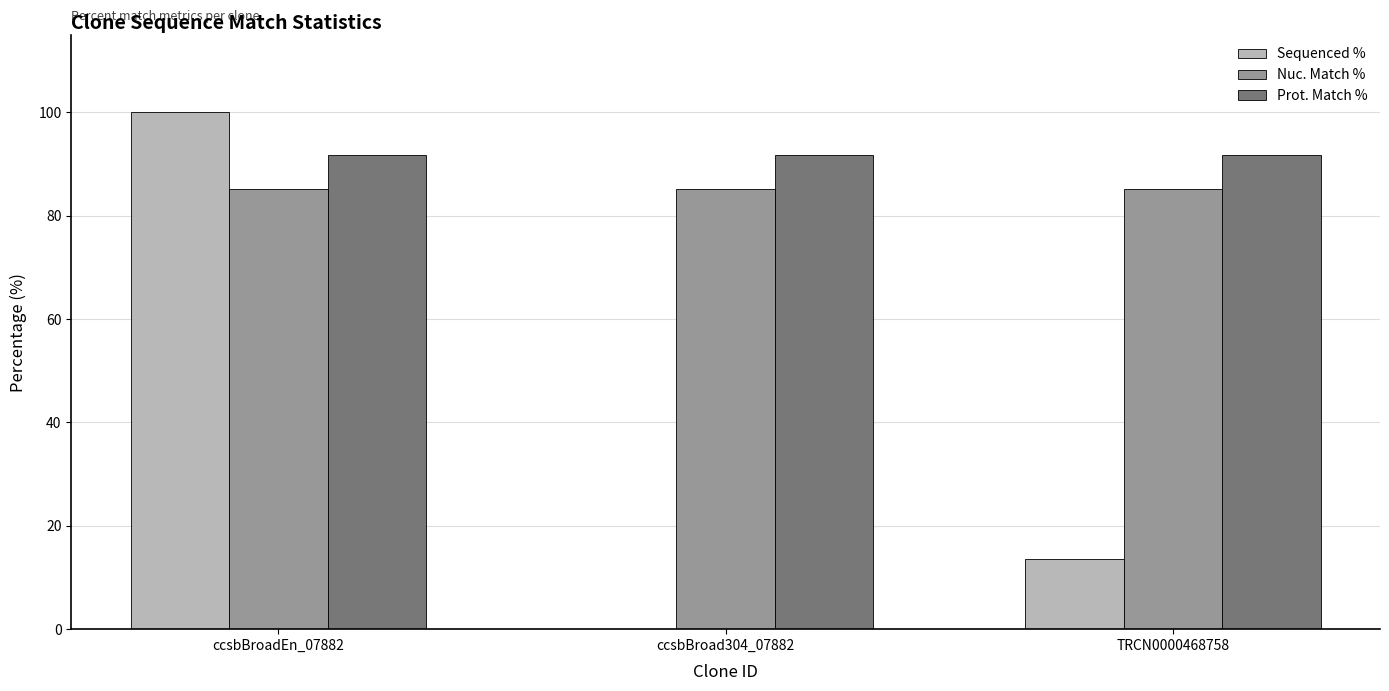

What is the total value across all series at TRCN0000468758?

190.5